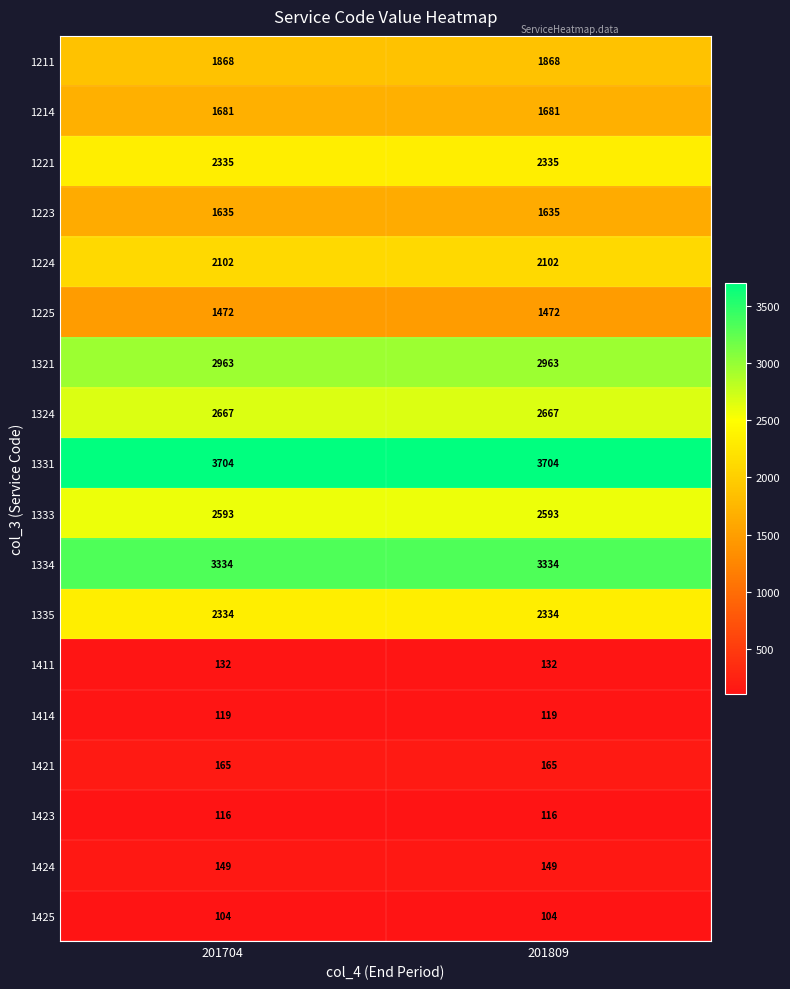

Count the number of categories in the chart.

2